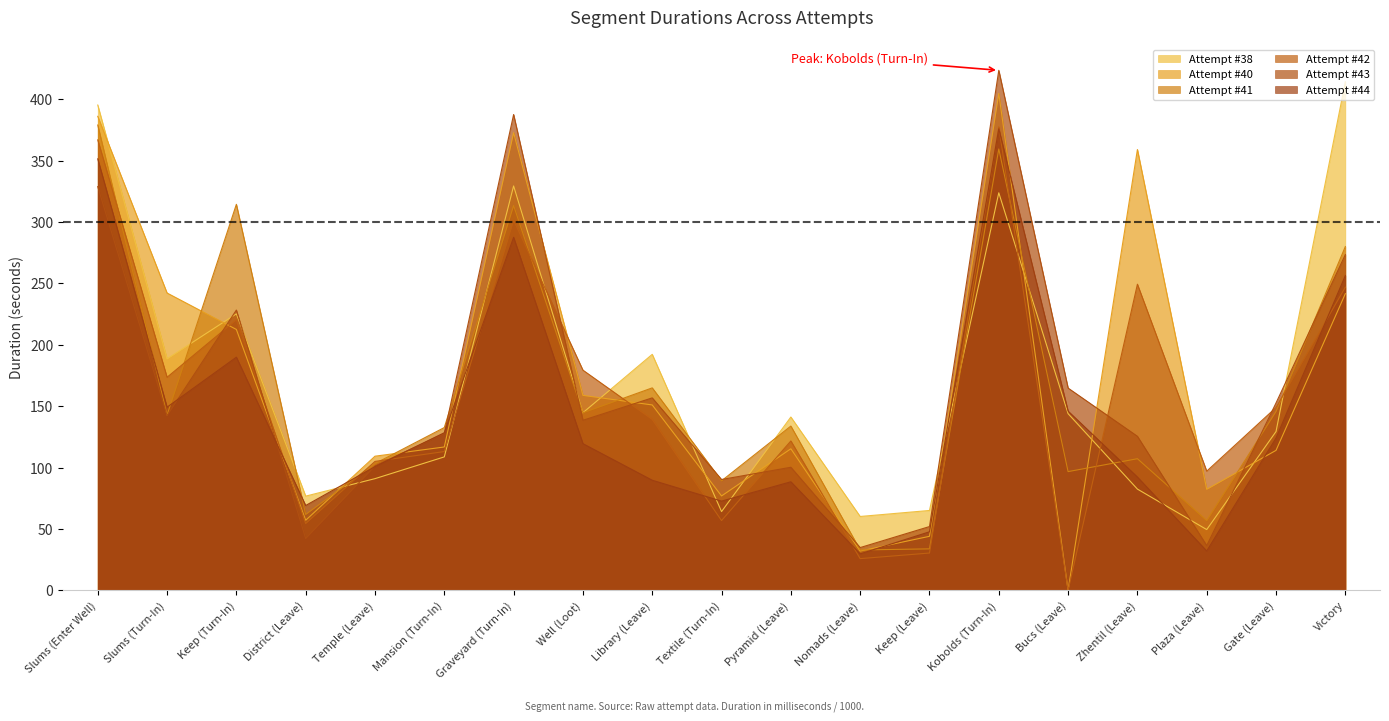

After their last crossing, which series has the higher values: Attempt #44 or Attempt #42?

Attempt #44